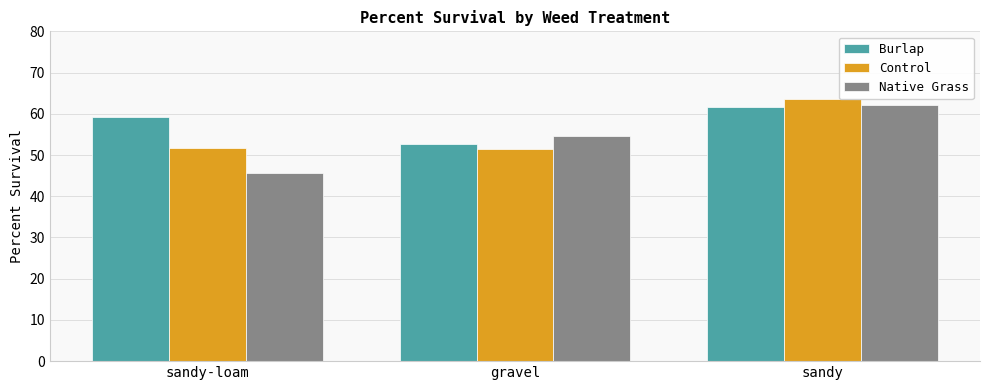

What are all the series names shown in the legend?

Burlap, Control, Native Grass